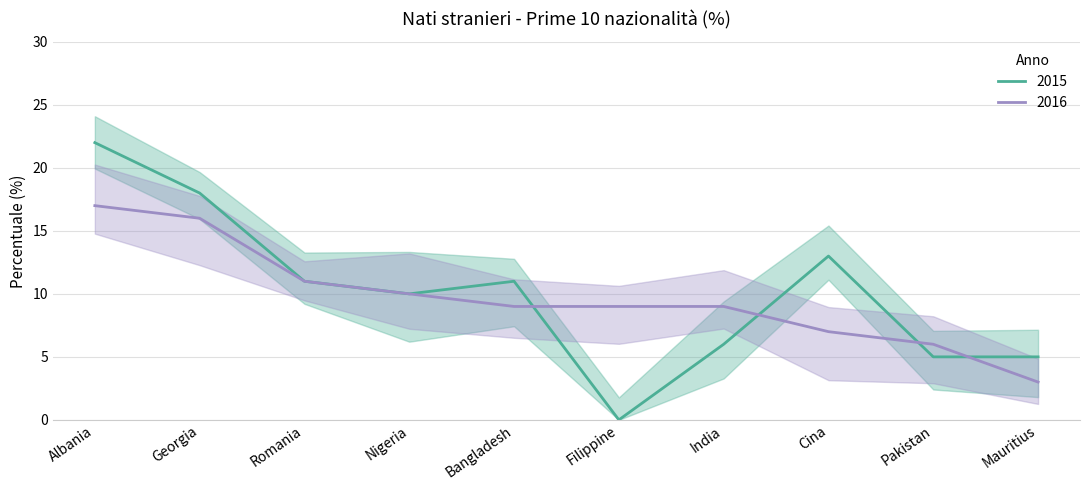

List the series in order of their peak value, lowest first.

2016, 2015